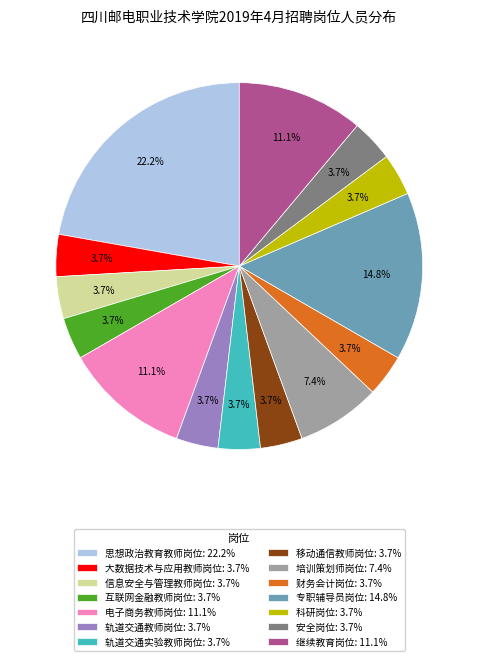

Which category has the biggest portion of the pie?

思想政治教育教师岗位